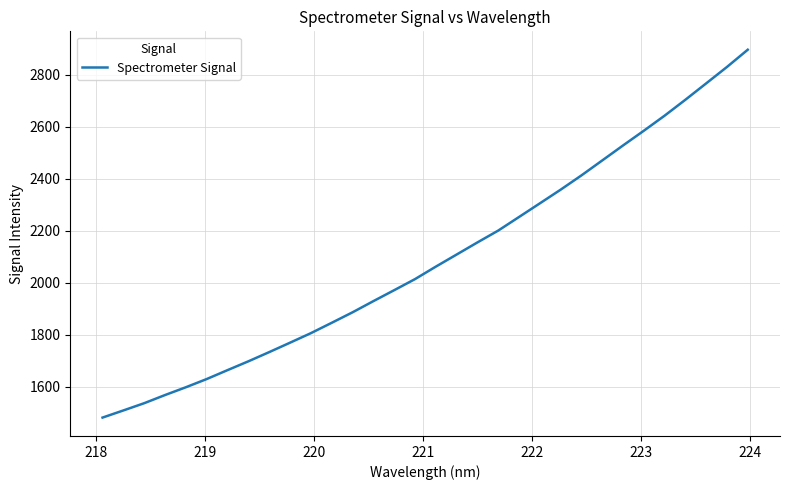

What is the maximum value shown in the chart?

2896.4